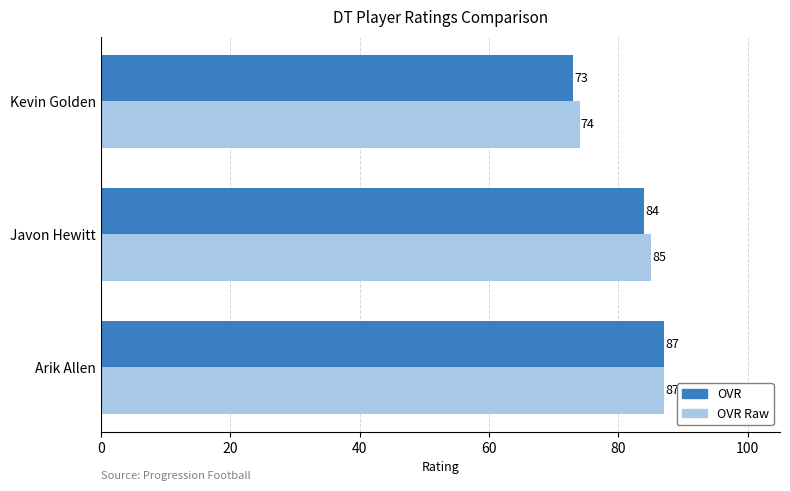

Rank the categories by OVR Raw value from lowest to highest.

Kevin Golden, Javon Hewitt, Arik Allen